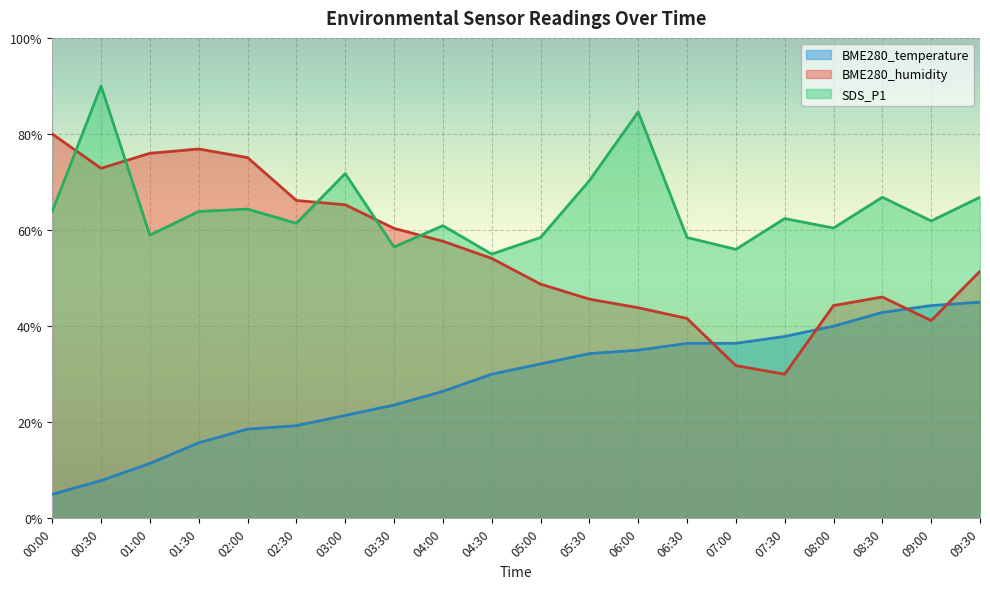

True or false: BME280_humidity has a value of 66.2 at 02:30.

True